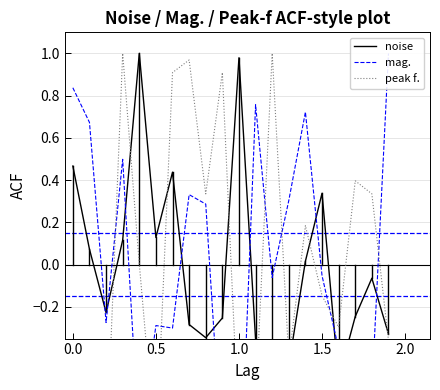

Reading left to right, transcribe all the data shown in this chart.

noise: 0.5	0.1	-0.2	0.1	1.0	0.1	0.4	-0.3	-0.3	-0.3	1.0	-0.4	-0.4	-0.5	0.0	0.3	-0.5	-0.2	-0.1	-0.3
mag.: 0.8	0.7	-0.3	0.5	-0.9	-0.3	-0.3	0.3	0.3	-0.9	-1.2	0.8	-0.1	0.3	0.7	-0.1	-0.4	-0.4	-0.6	1.0
peak f.: -0.7	-0.8	-0.9	1.0	0.0	-0.9	0.9	1.0	0.3	0.9	-0.8	-0.7	1.0	-0.4	0.2	-0.1	-0.3	0.4	0.3	-0.4